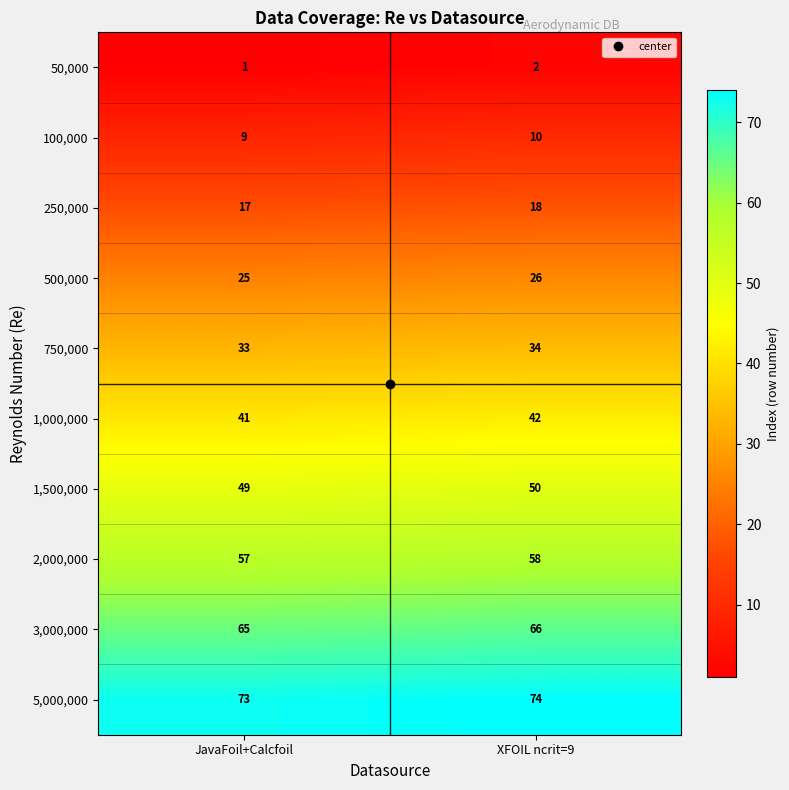

Rank the series by their maximum value, from lowest to highest.

50,000, 100,000, 250,000, 500,000, 750,000, 1,000,000, 1,500,000, 2,000,000, 3,000,000, 5,000,000